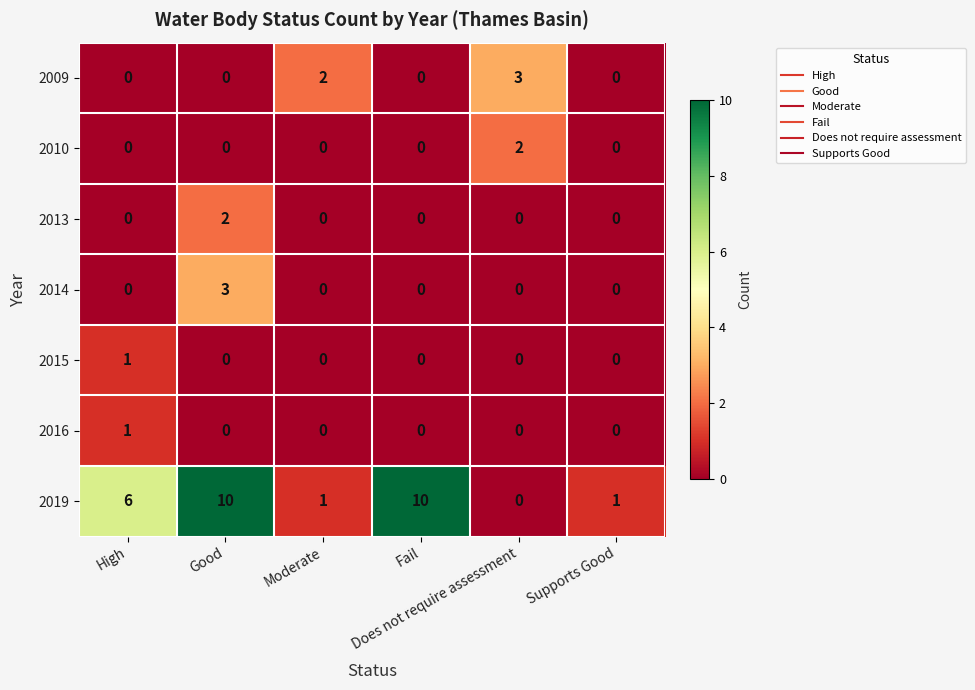

What is the maximum value for 2009?

3